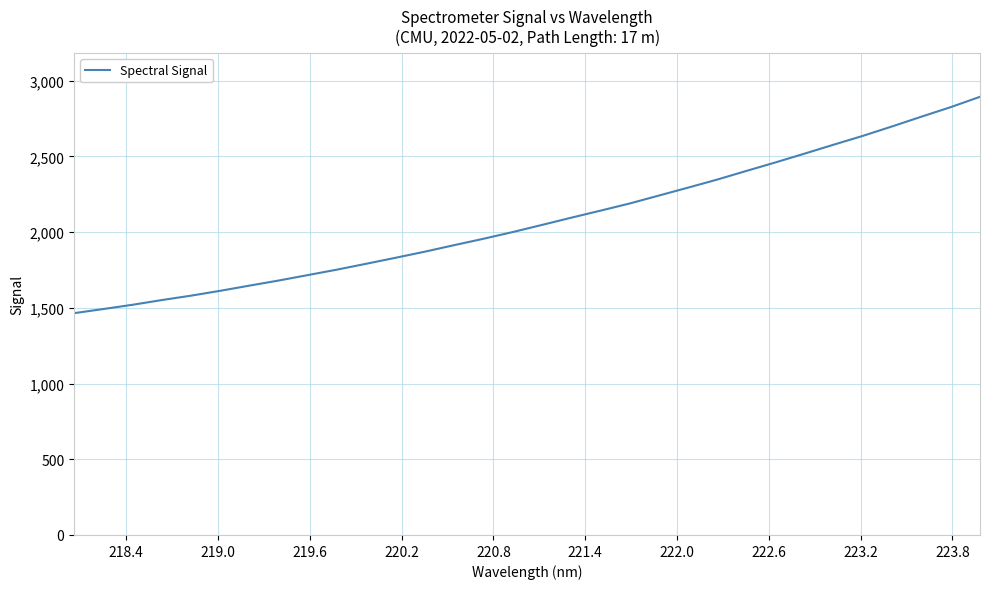

What is the average value?

2079.0